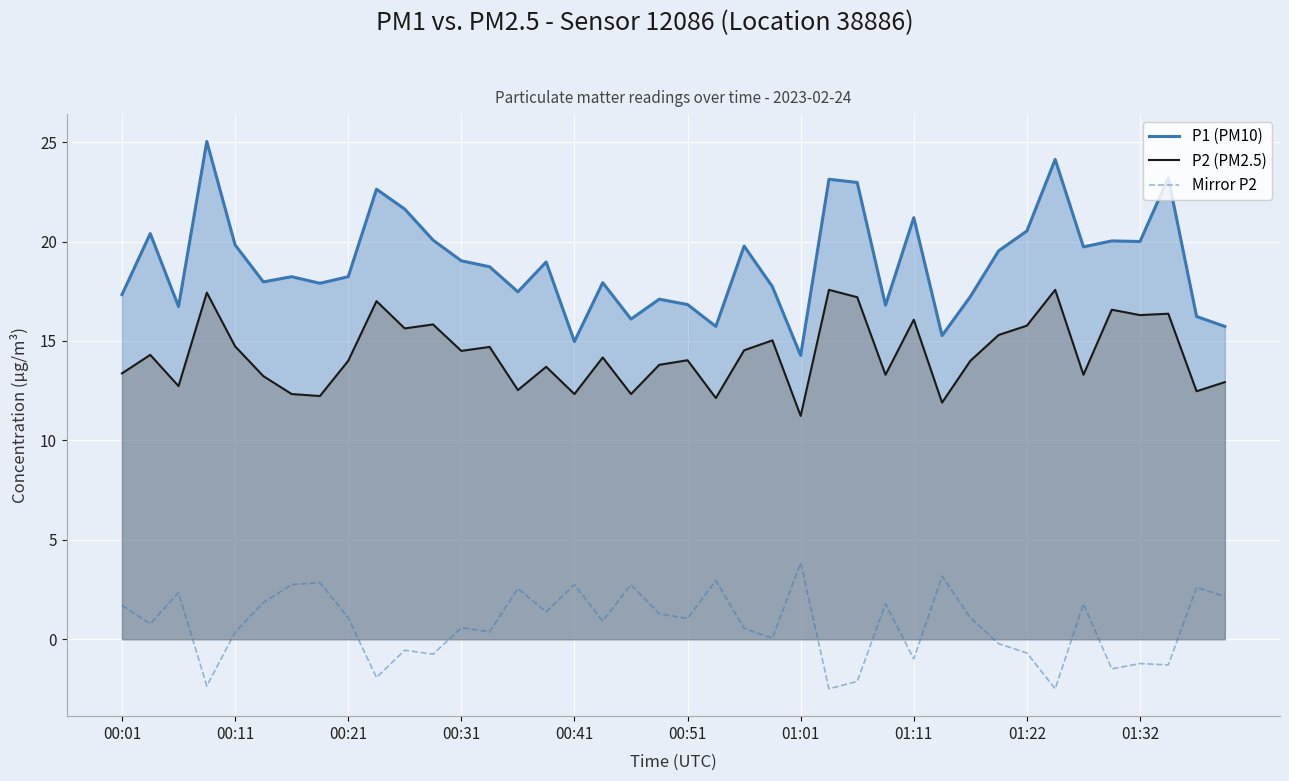

True or false: Mirror P2 and P2 (PM2.5) intersect in this chart.

False